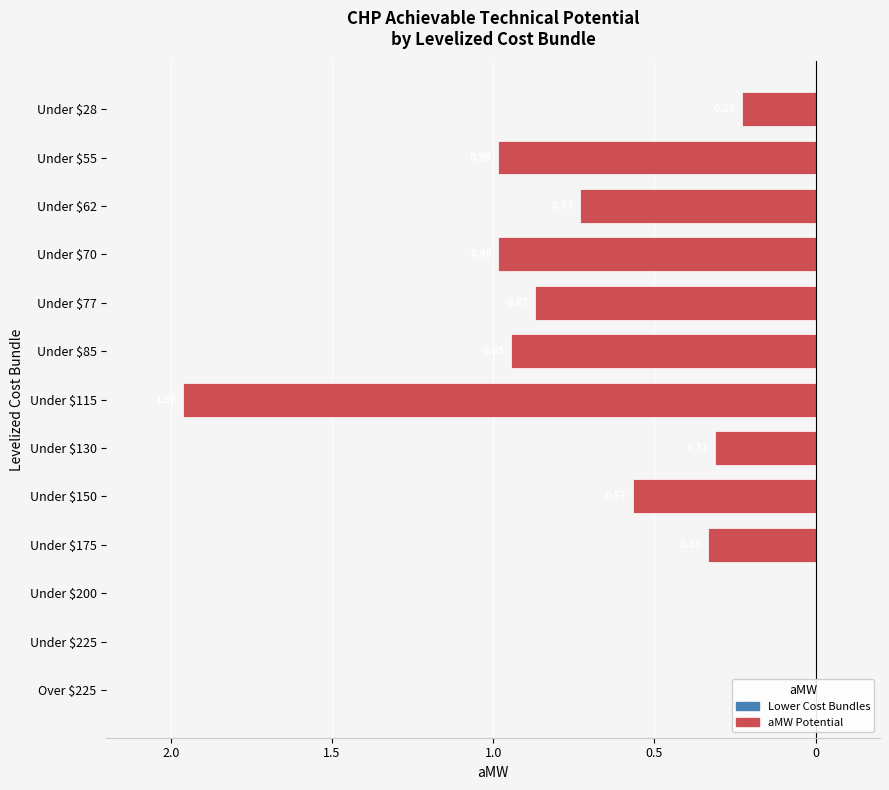

The value at Under $77 is -1.1. True or false?

False